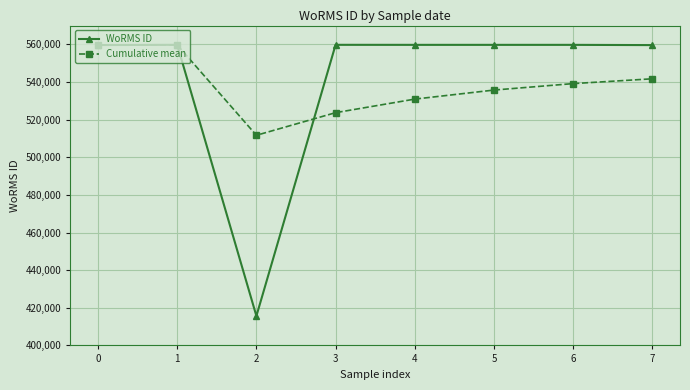

Where is the first local minimum for WoRMS ID?

2